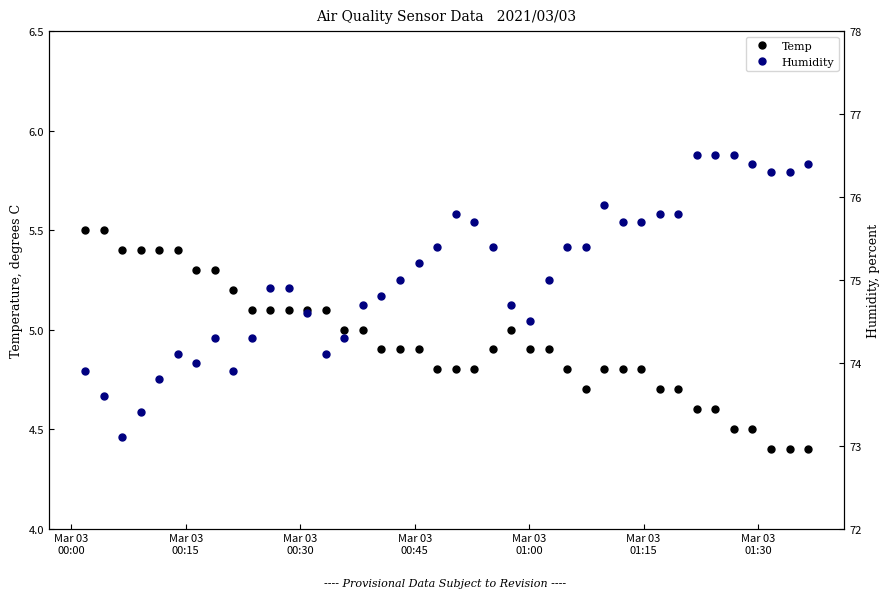

What is the lowest value of the Temp series?

4.4